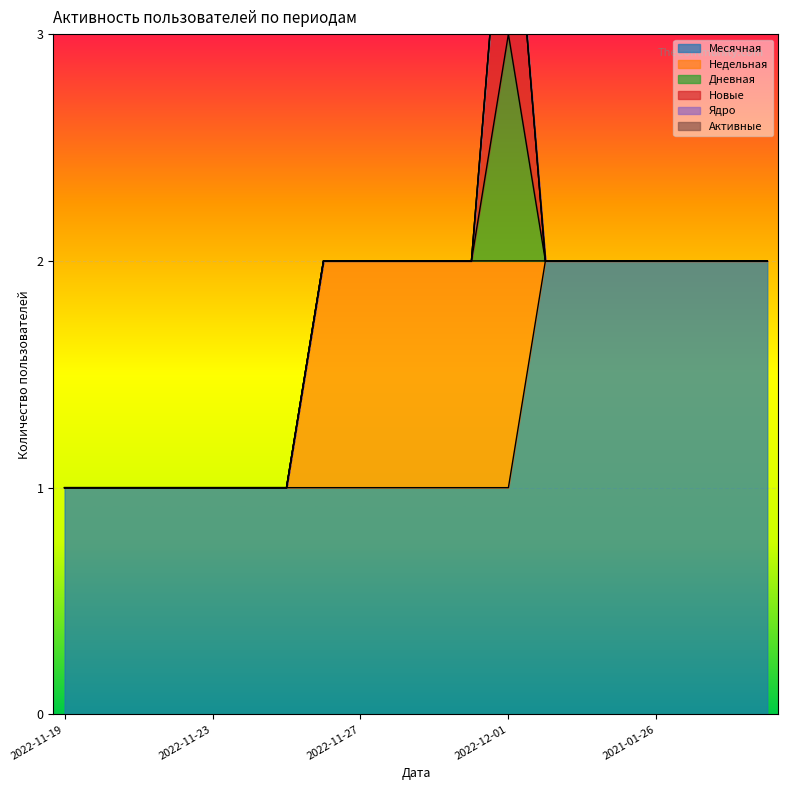

True or false: Месячная and Новые intersect in this chart.

False